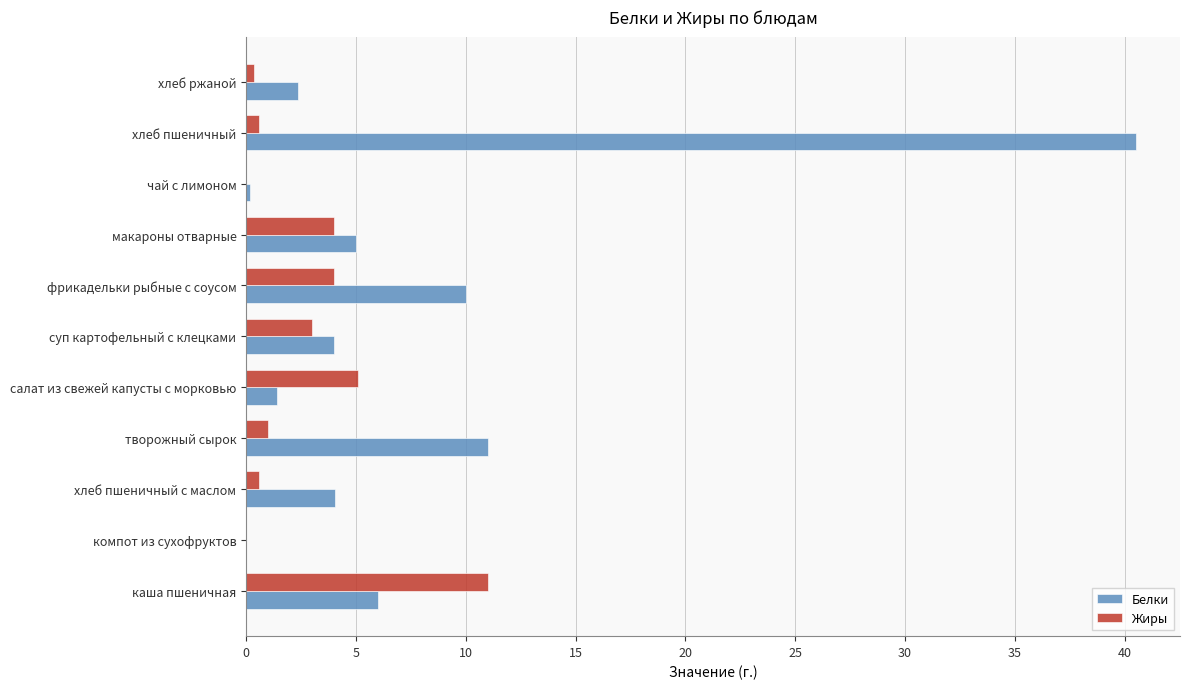

What is the greatest value displayed?

40.5